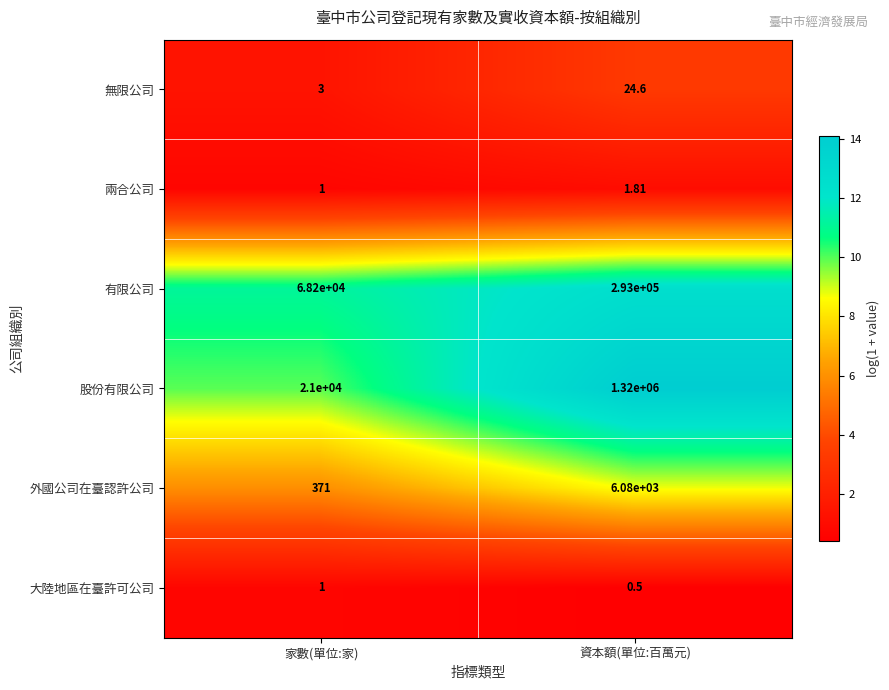

At 資本額(單位:百萬元), list the series in order from smallest to largest.

大陸地區在臺許可公司, 兩合公司, 無限公司, 外國公司在臺認許公司, 有限公司, 股份有限公司